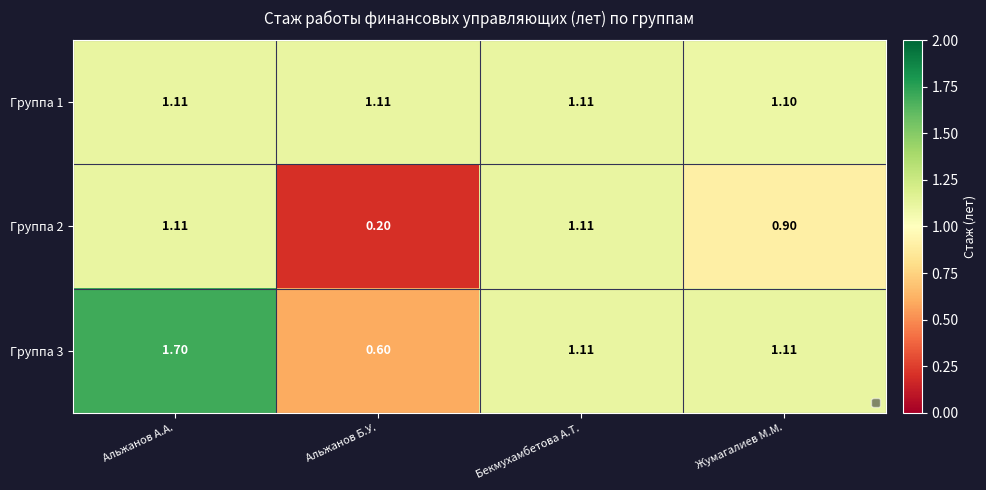

What is the minimum value shown in the chart?

0.2